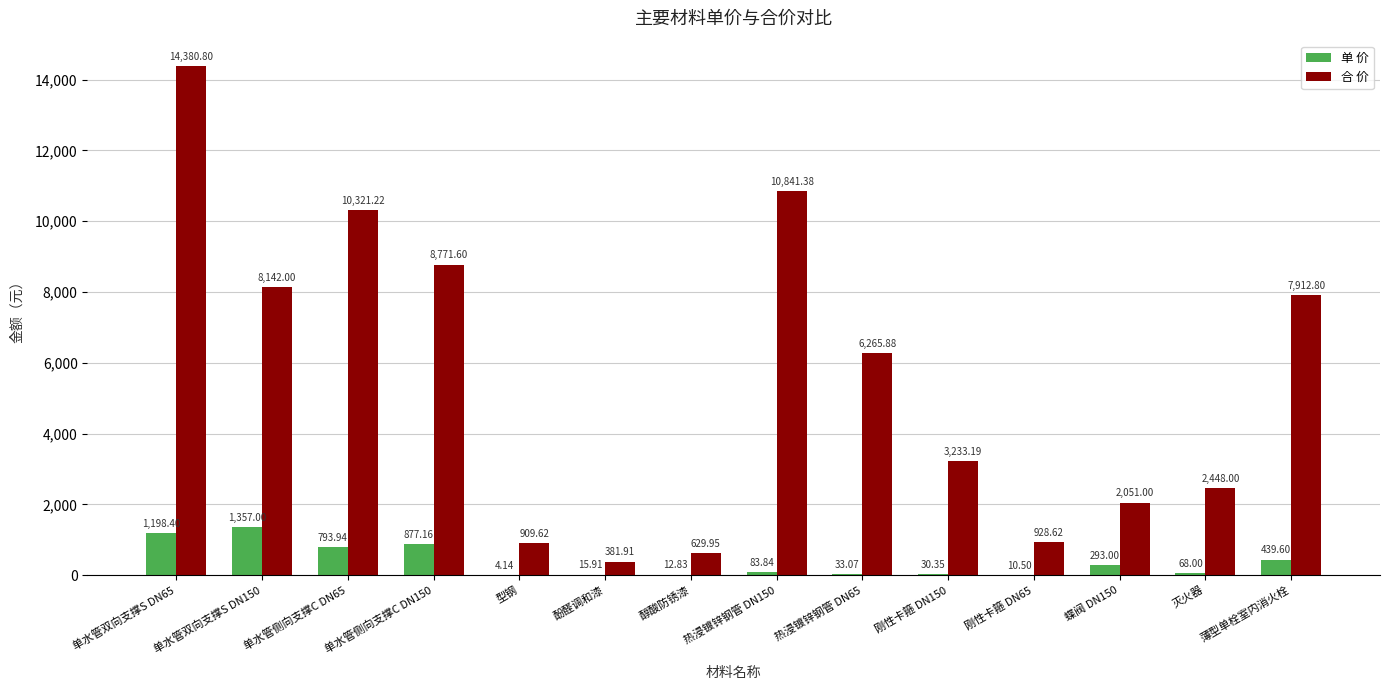

Which series has the largest total across all categories?

合 价